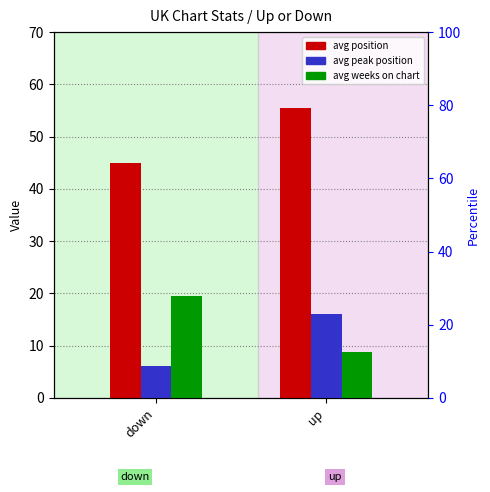

What is the total value across all series at up?

80.3